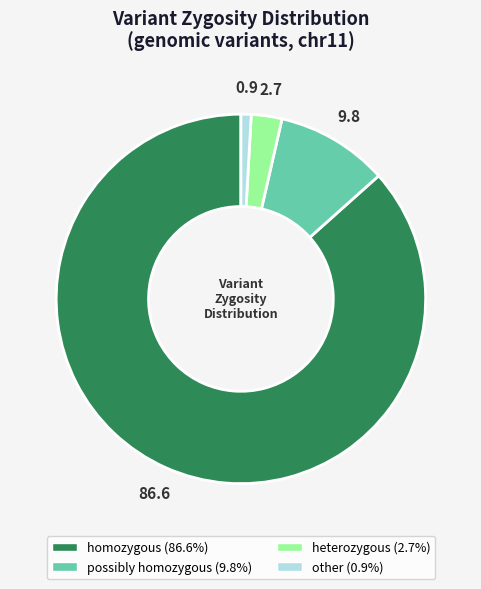

Which has a higher value, possibly homozygous or homozygous?

homozygous